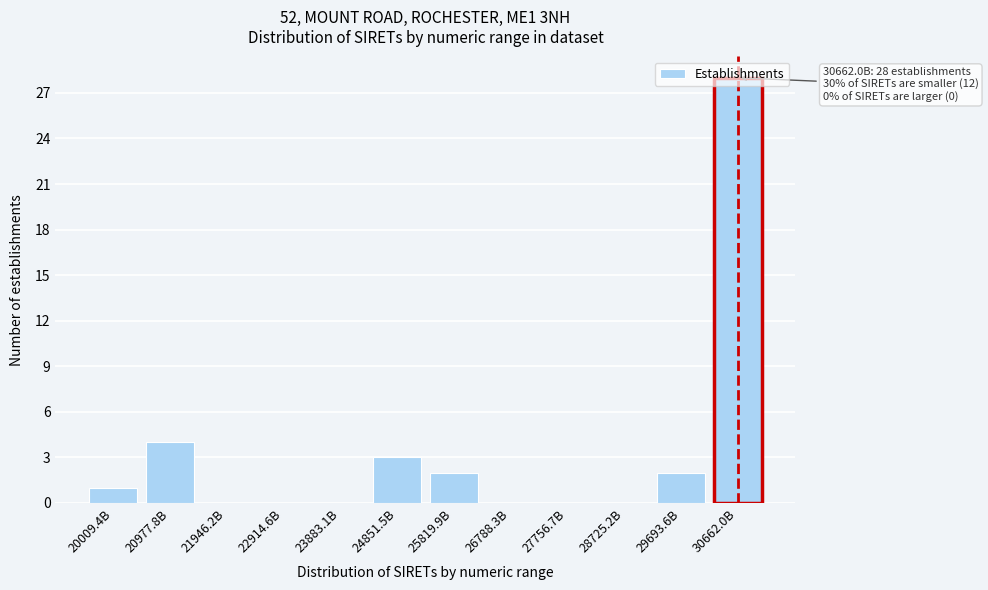

What is the sum of all values?

40